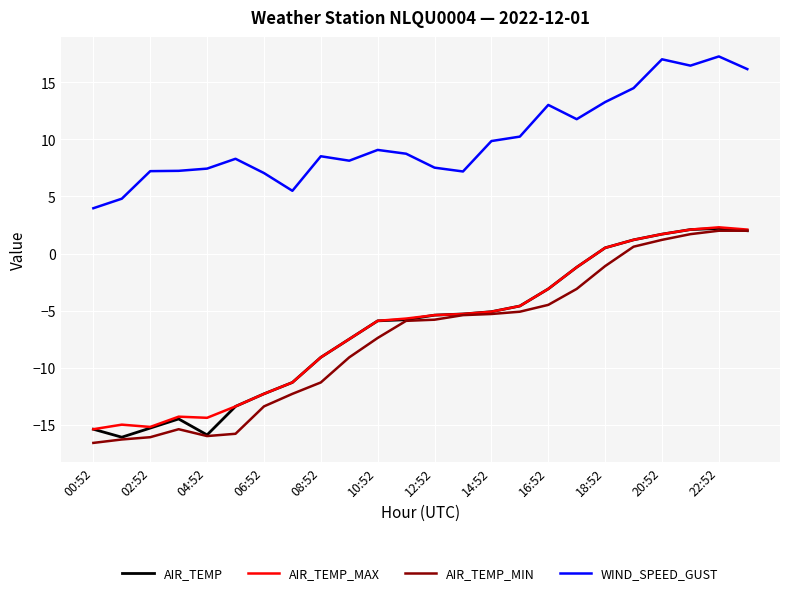

Which series has the largest total across all categories?

WIND_SPEED_GUST